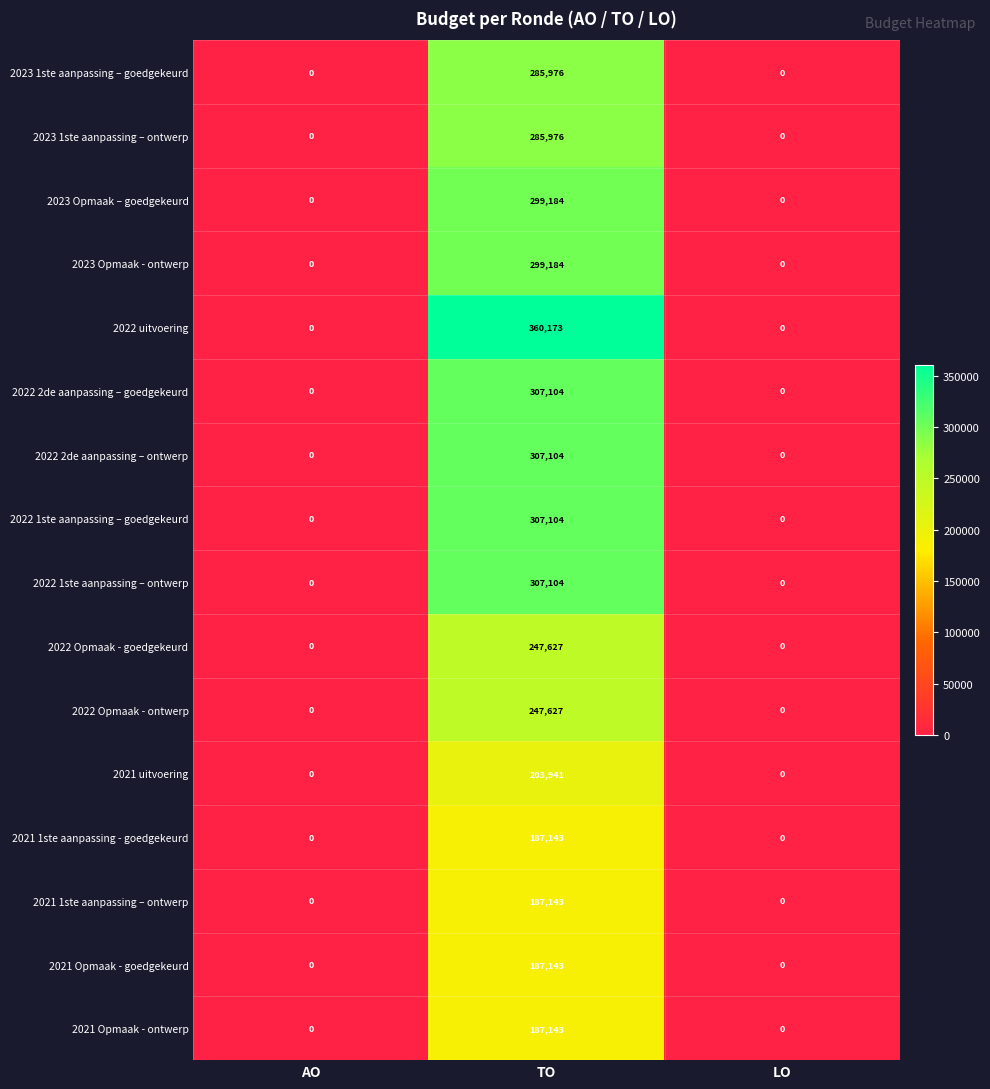

Which label corresponds to the largest value in the chart?

TO